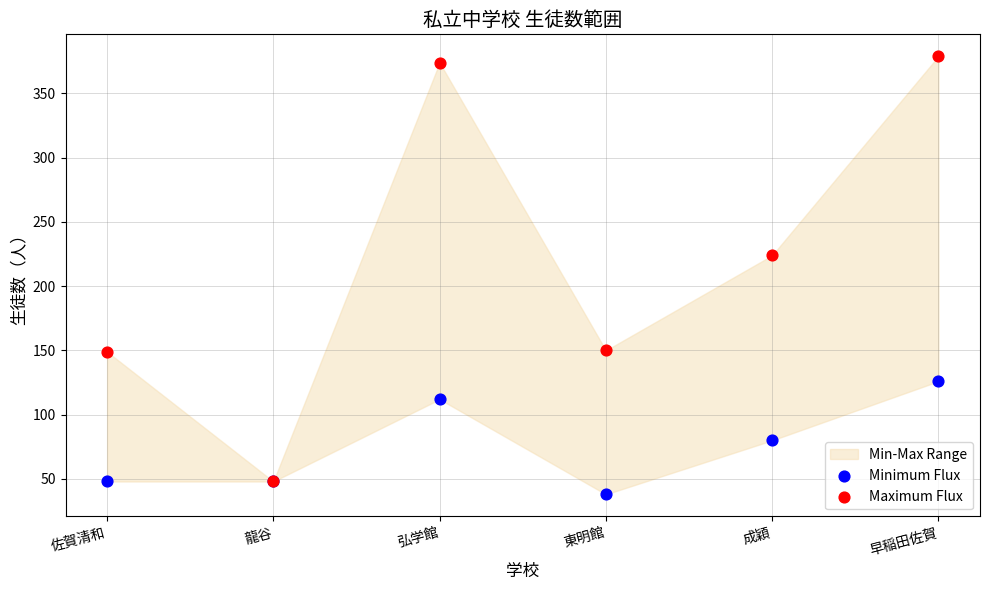

In the Maximum Flux series, what Y value is closest to 213?

224